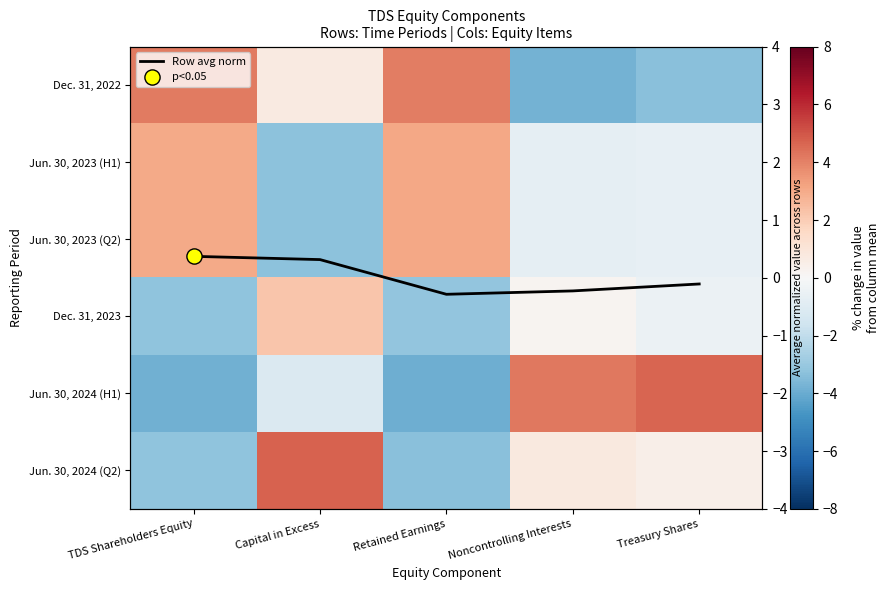

At Capital in Excess, list the series in order from smallest to largest.

Jun. 30, 2023 (H1), Jun. 30, 2023 (Q2), Jun. 30, 2024 (H1), Row avg norm, Dec. 31, 2022, Dec. 31, 2023, Jun. 30, 2024 (Q2)